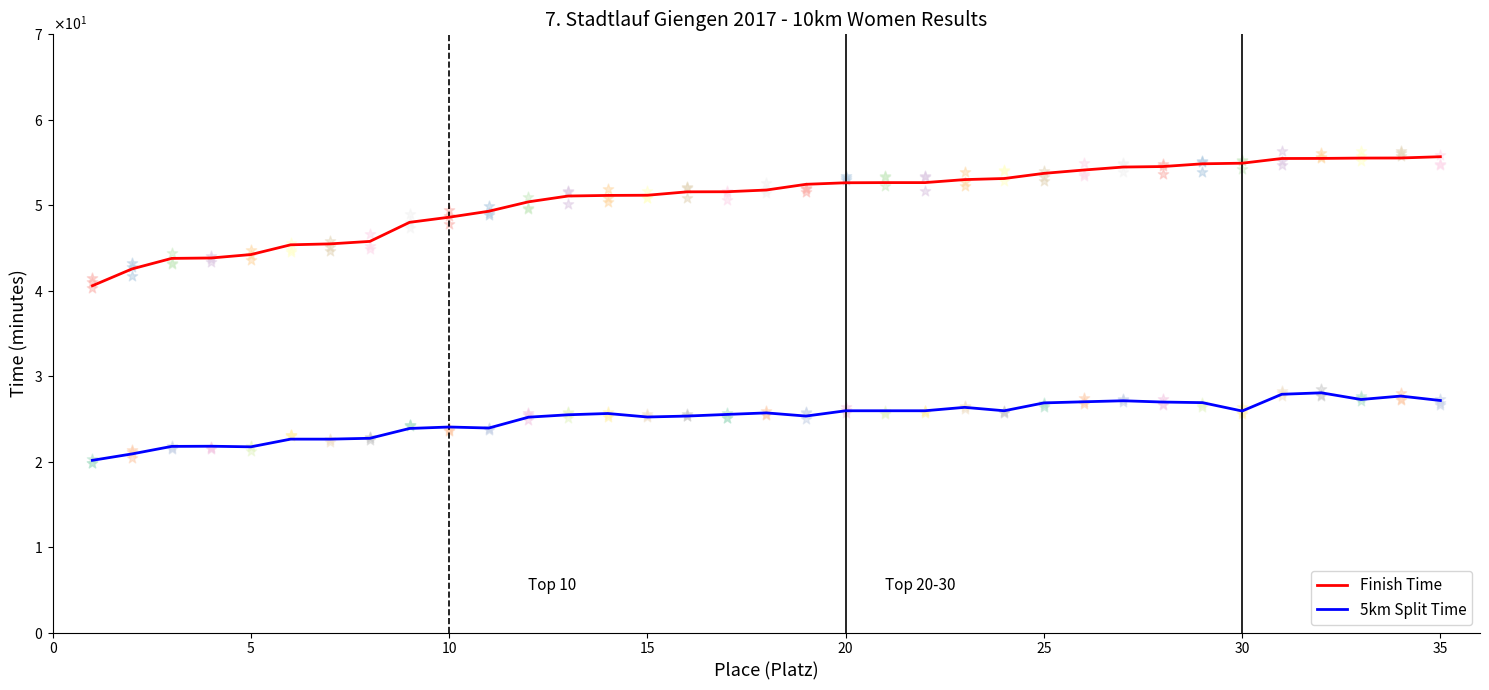

Which series reaches the minimum Y coordinate?

5km Split Time